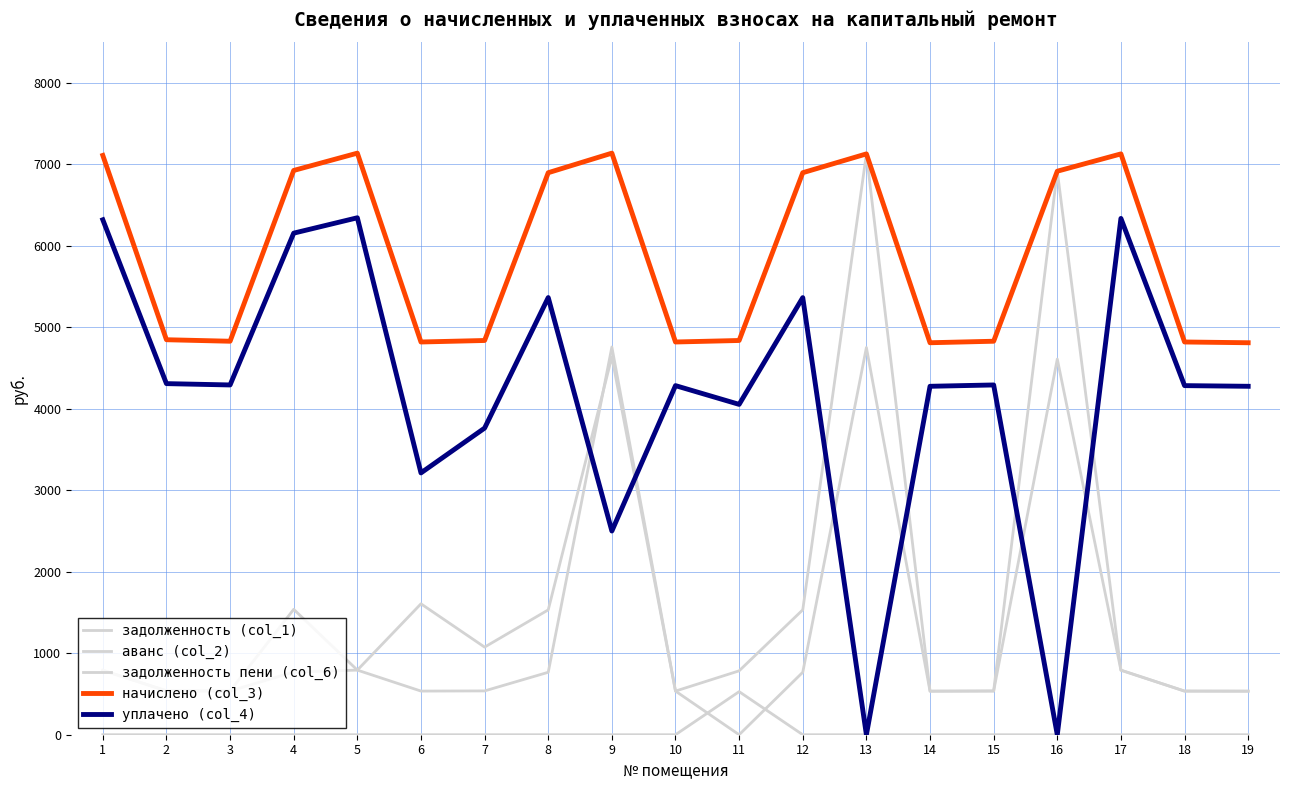

Does the chart display data point markers on the line(s)?

No